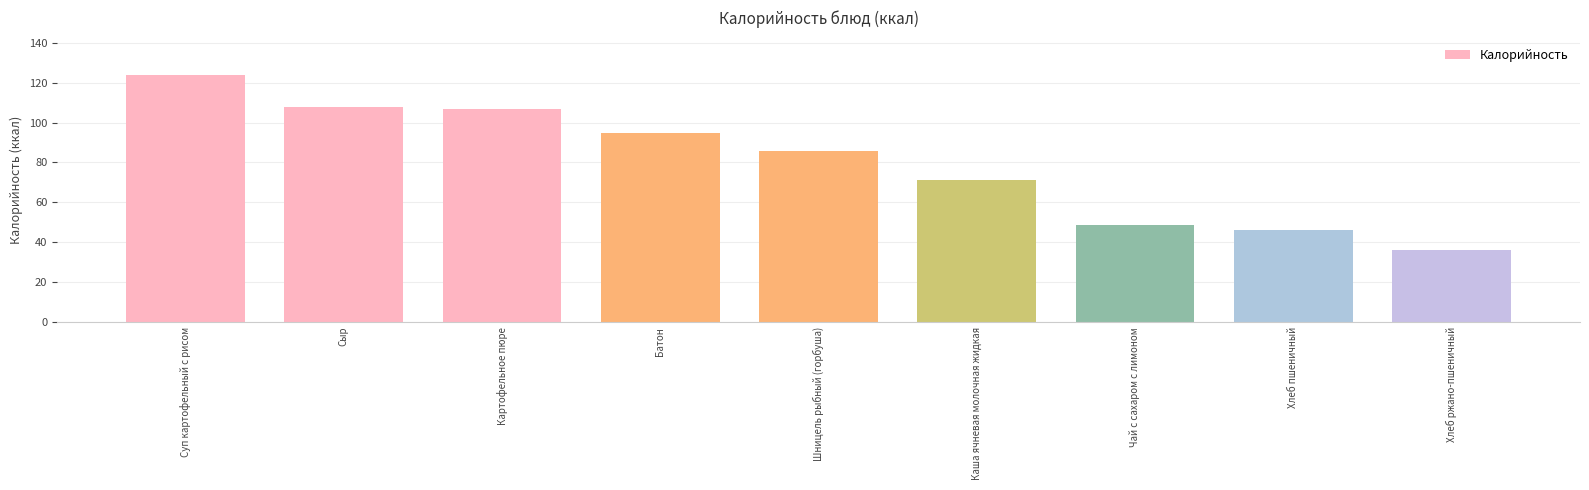

What is the approximate value at Сыр?

108.0